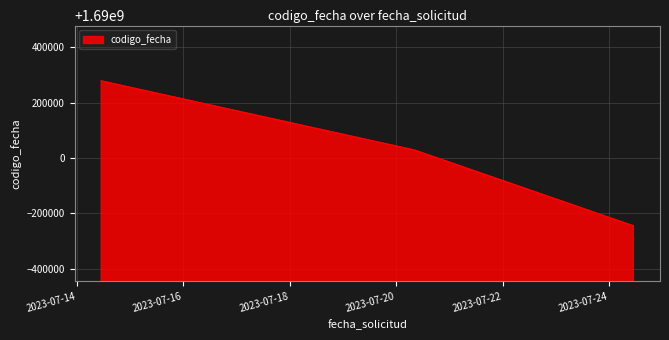

What is the greatest value displayed?

1690278467